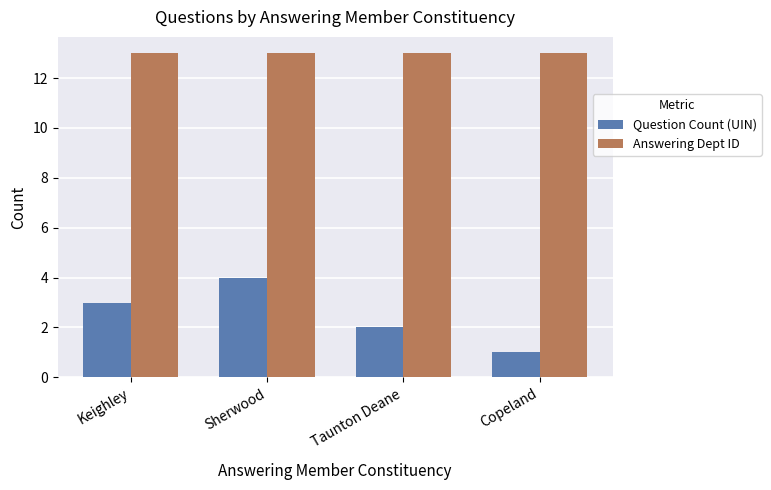

What are all the series names shown in the legend?

Question Count (UIN), Answering Dept ID